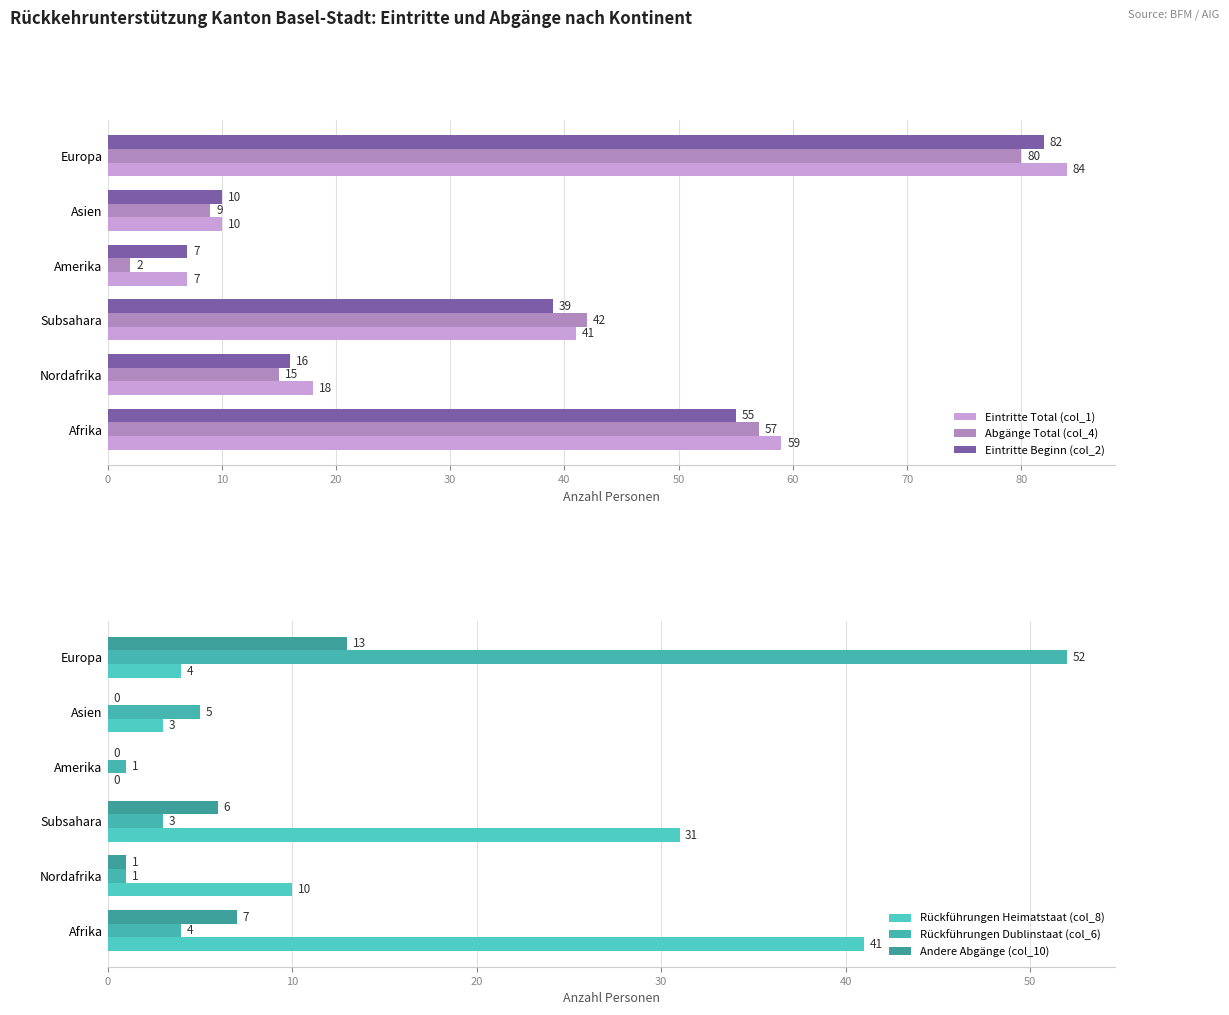

What is the sum of all Andere Abgänge (col_10) values?

27